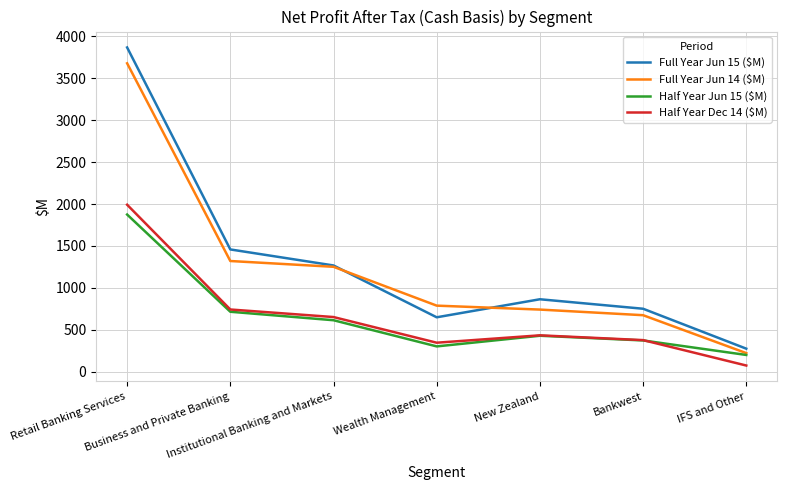

What is the minimum value shown in the chart?

75